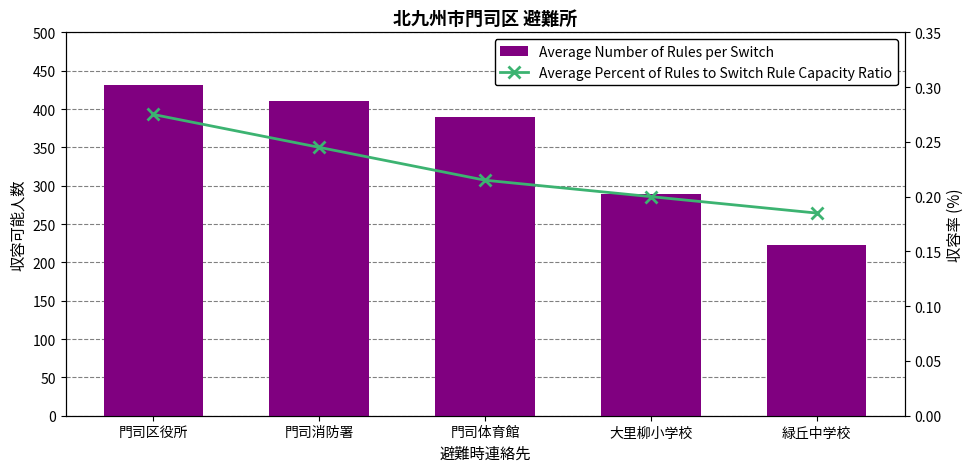

Rank the series by their maximum value, from highest to lowest.

Average Number of Rules per Switch, Average Percent of Rules to Switch Rule Capacity Ratio